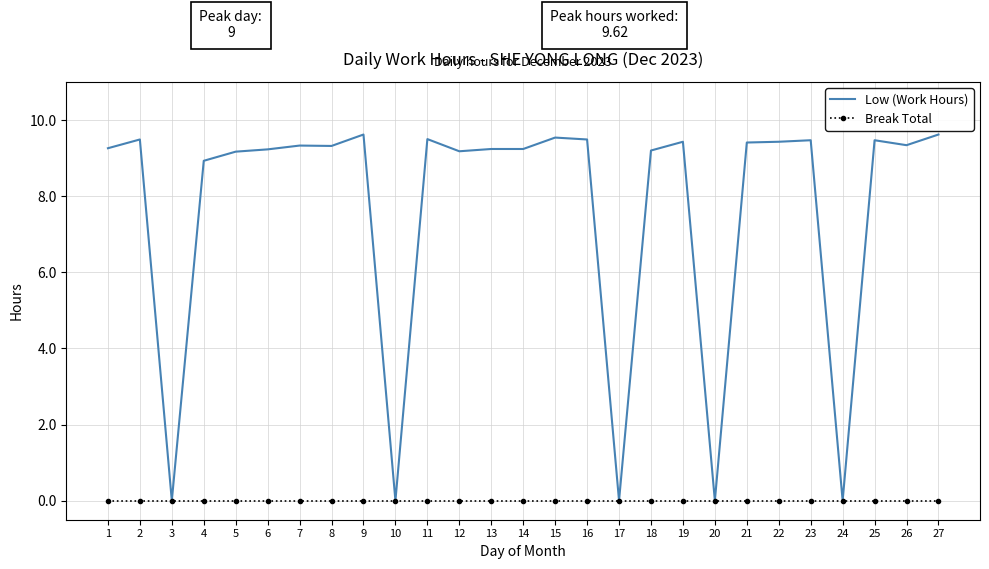

Which series has the largest total across all categories?

Low (Work Hours)